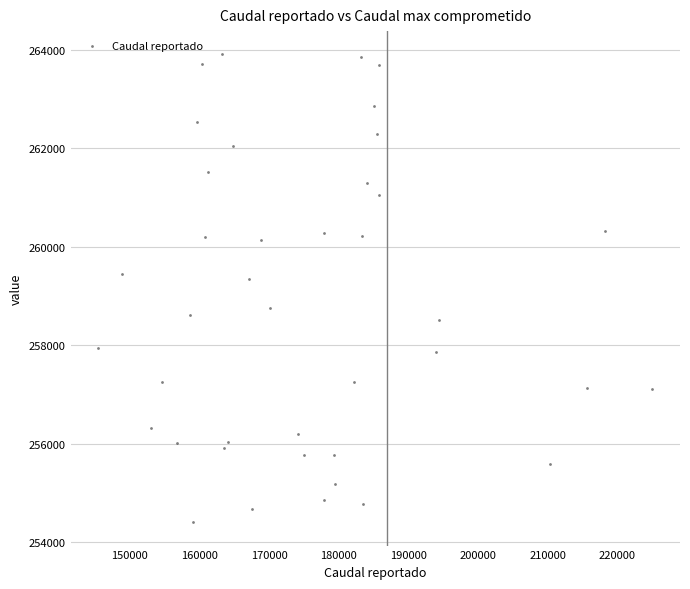

What Y value in the scatter plot is closest to 259152?

259342.3